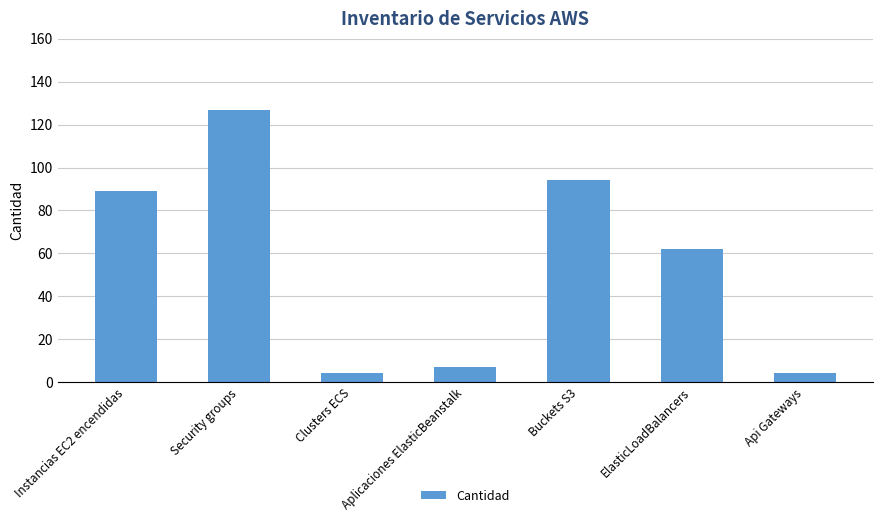

What is the change in value from Buckets S3 to ElasticLoadBalancers?

-32